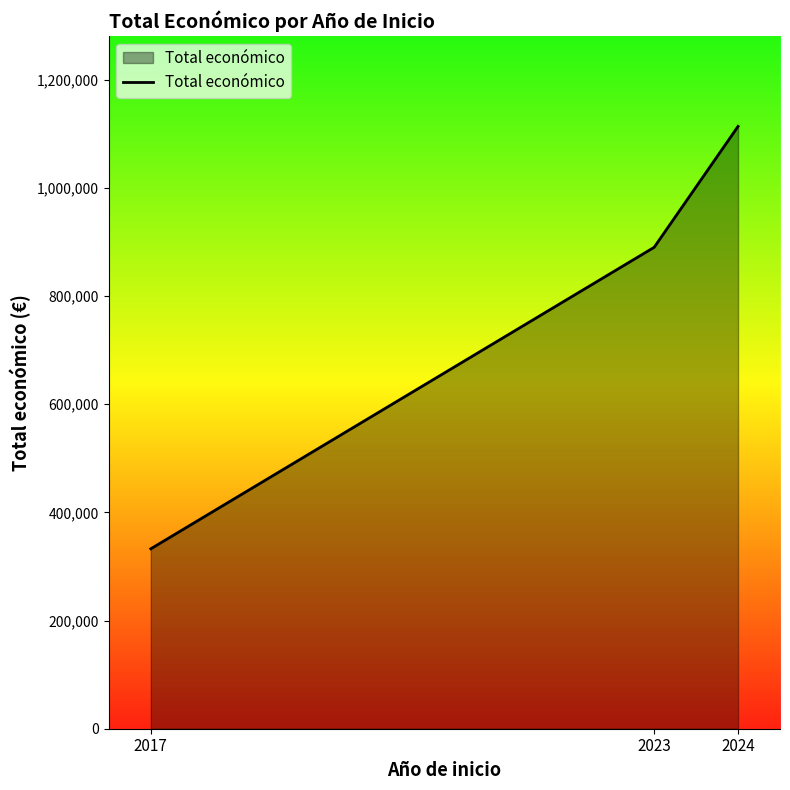

Count the number of categories in the chart.

3